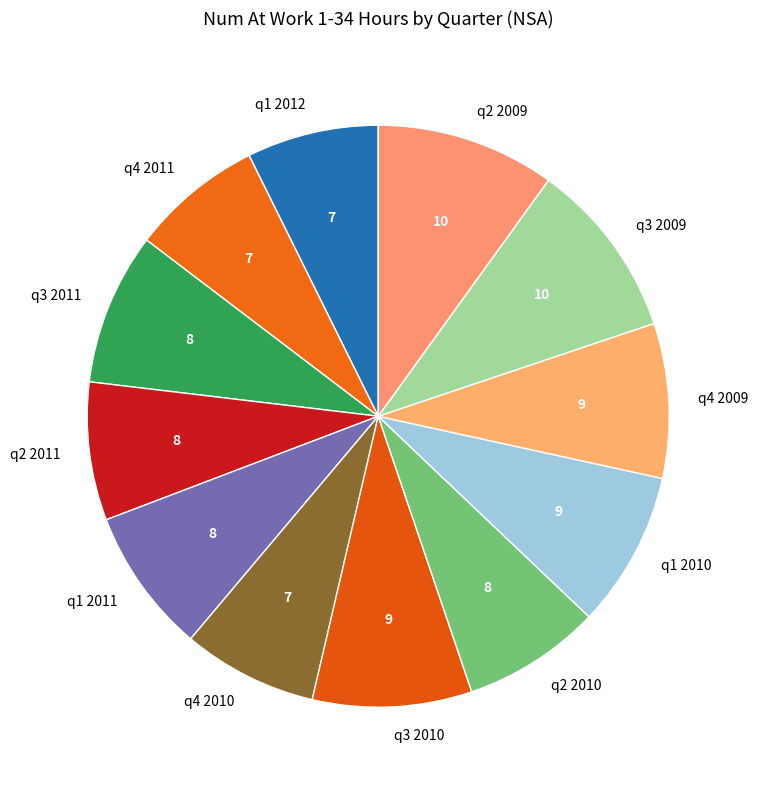

Is it true that q4 2009 is 19% of the pie?

False